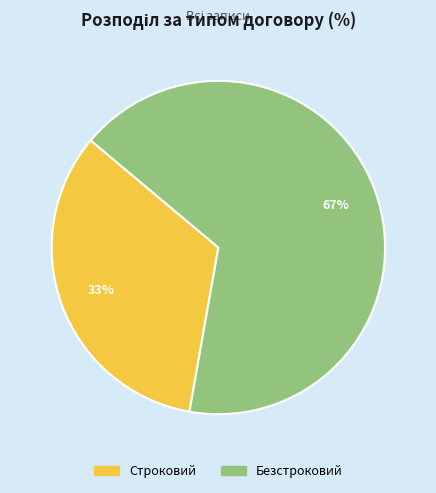

How many segments does this pie chart have?

2